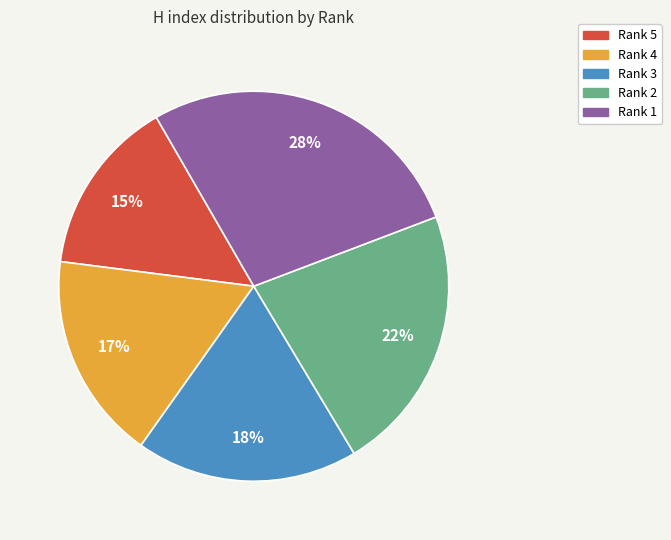

The Rank 3 slice represents 18% of the pie. True or false?

True